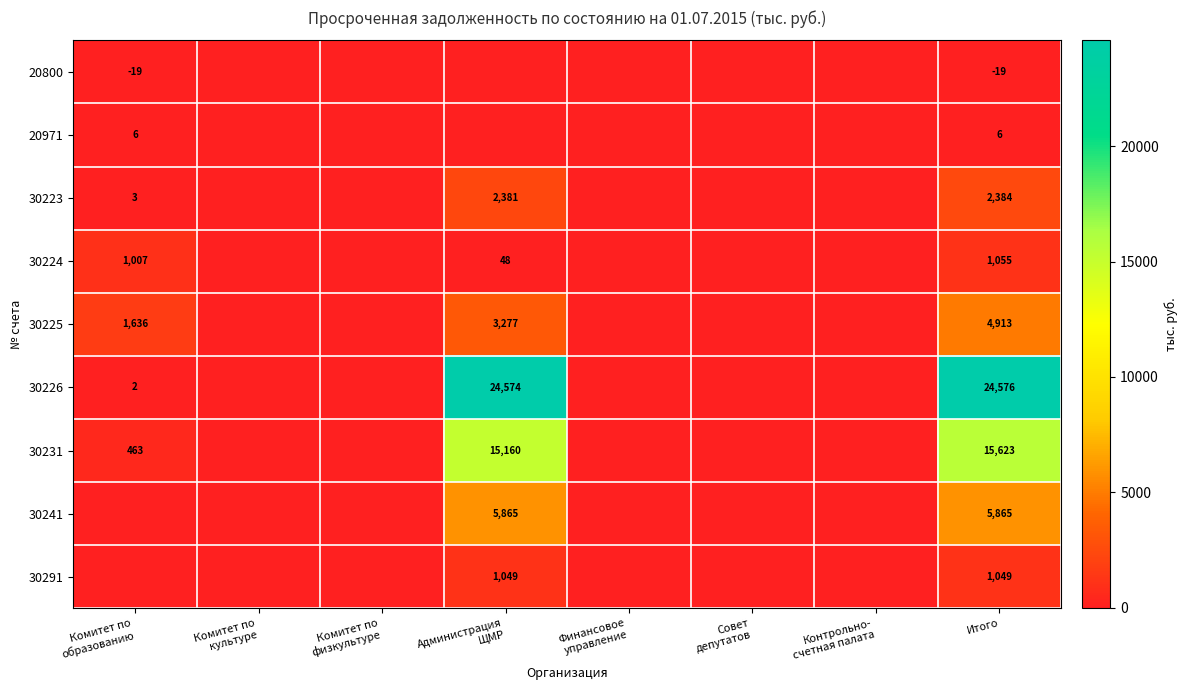

List the series in order of their peak value, lowest first.

20800, 20971, 30291, 30224, 30223, 30225, 30241, 30231, 30226